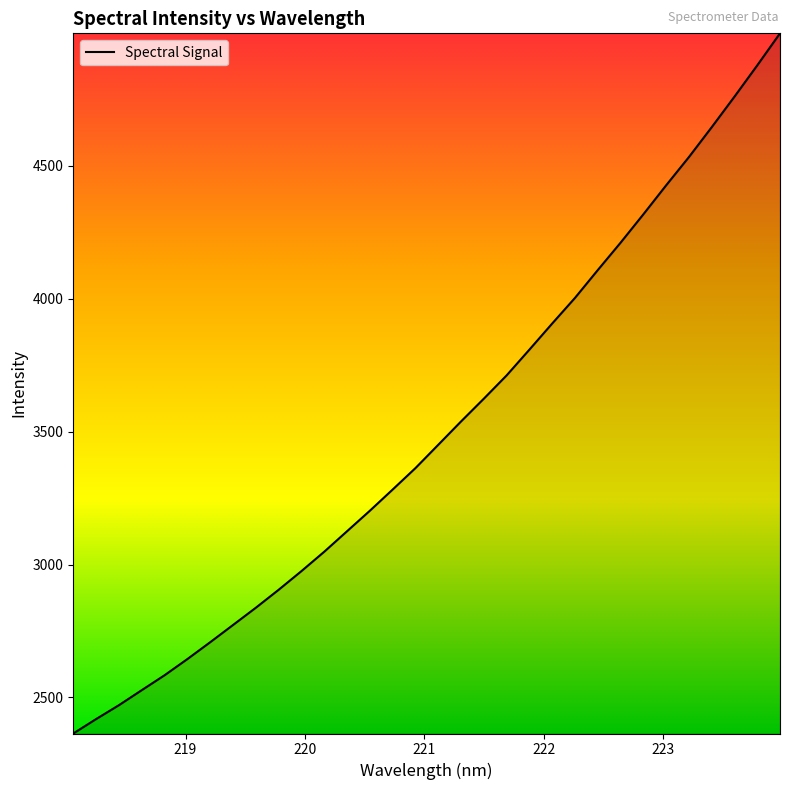

What is the minimum value shown in the chart?

2364.4